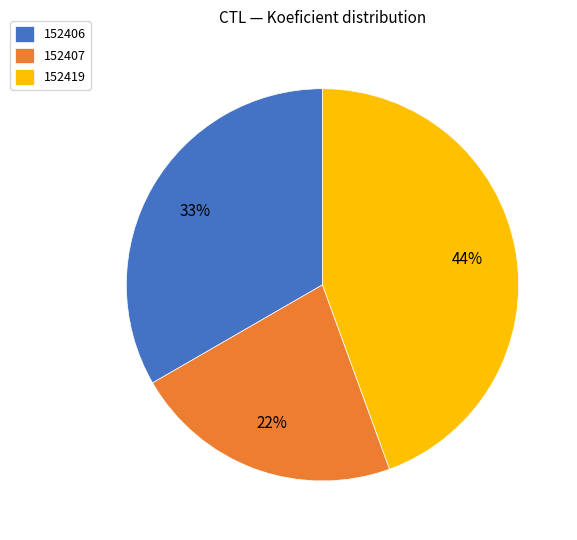

Which category has the smallest portion of the pie?

152407